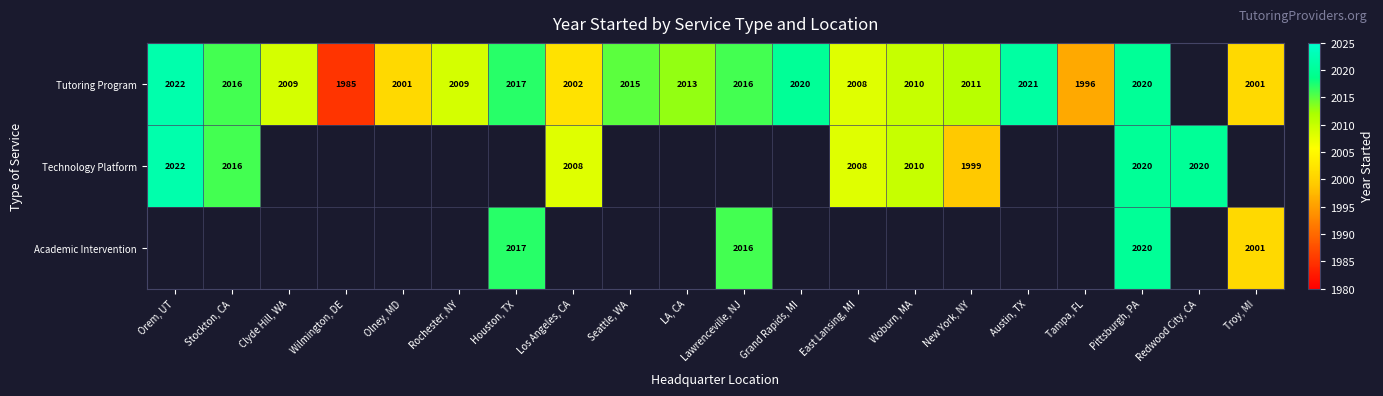

Which category has the highest value across all series?

Orem, UT